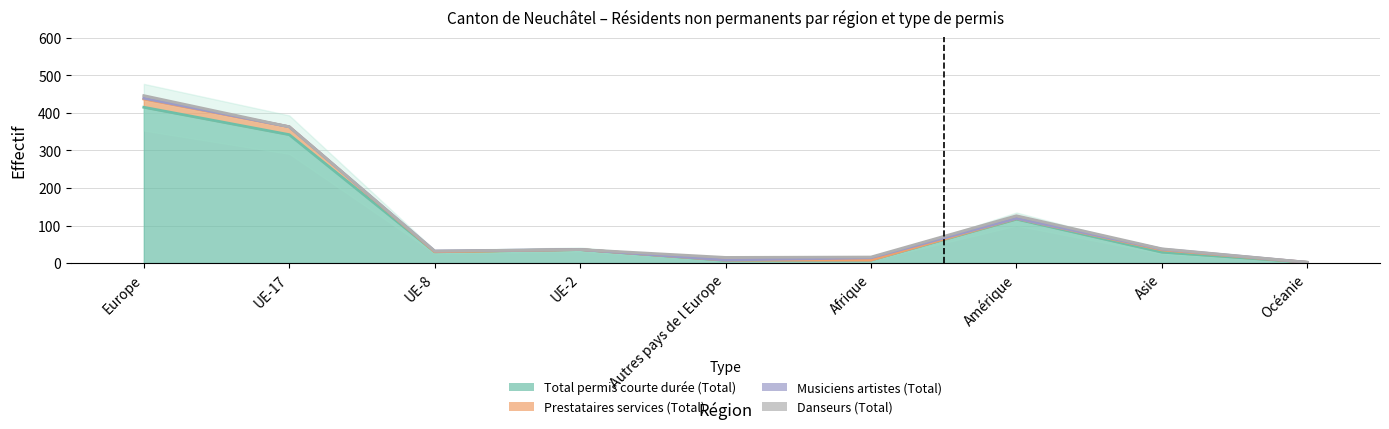

The Danseurs (Total) series shows 3 at Amérique. True or false?

False